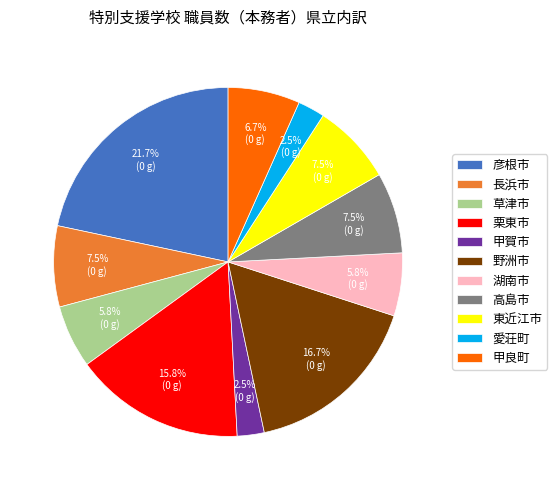

Which category has the biggest portion of the pie?

彦根市